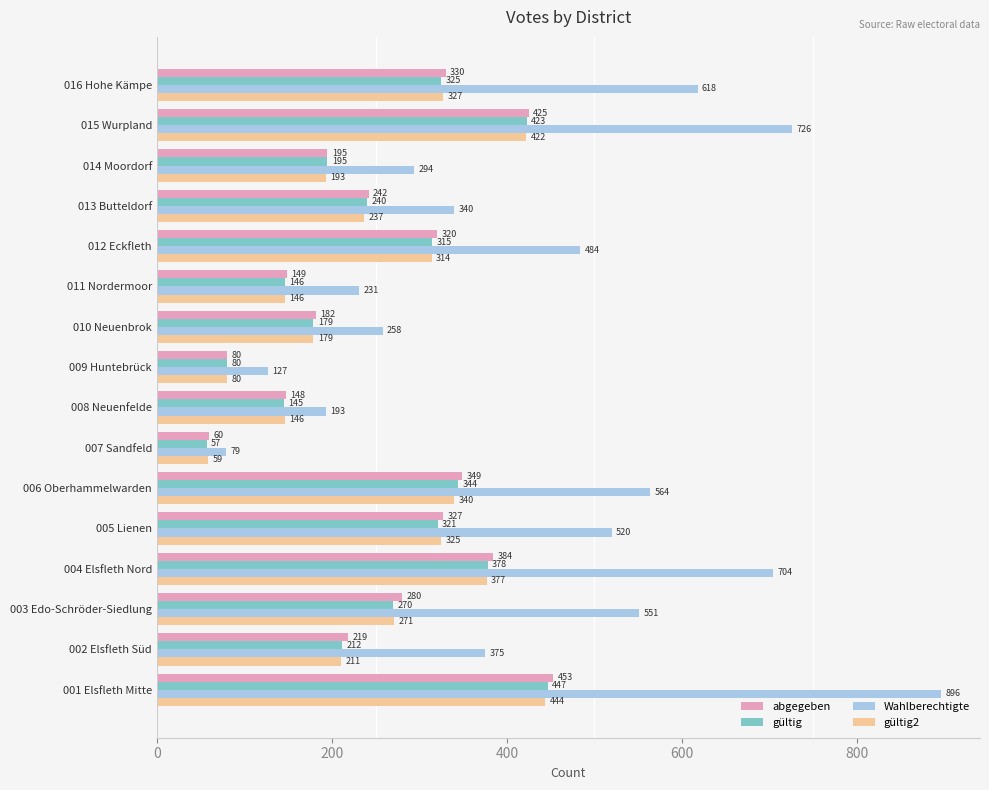

Which series has the largest range (max minus min)?

Wahlberechtigte